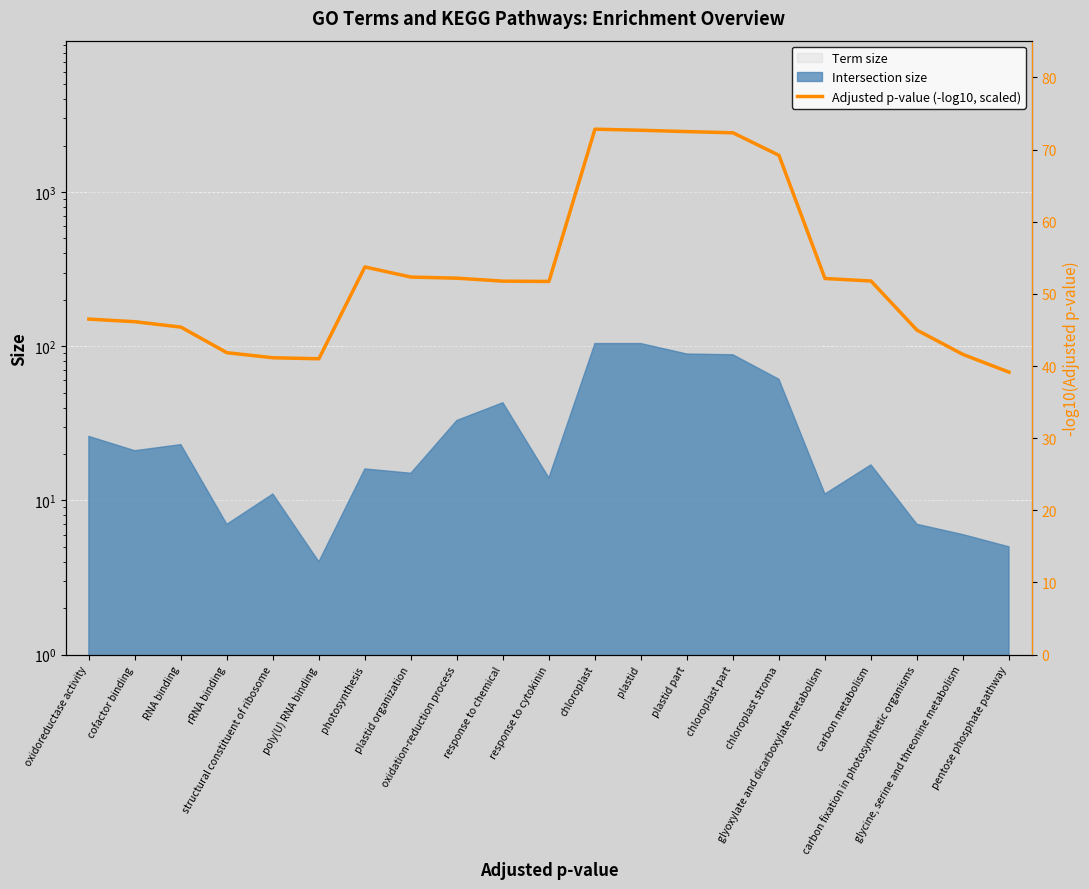

What is the difference between the maximum and second lowest values?

2471.5